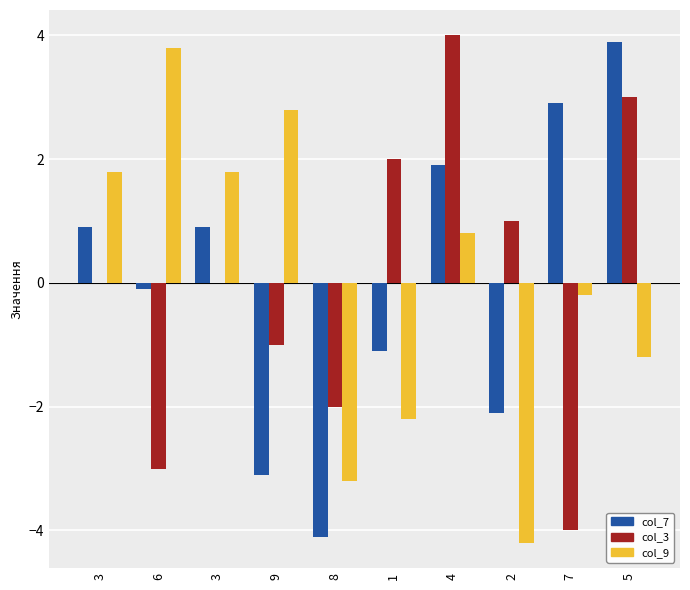

Between 8 and 2, which series saw the biggest shift?

col_3